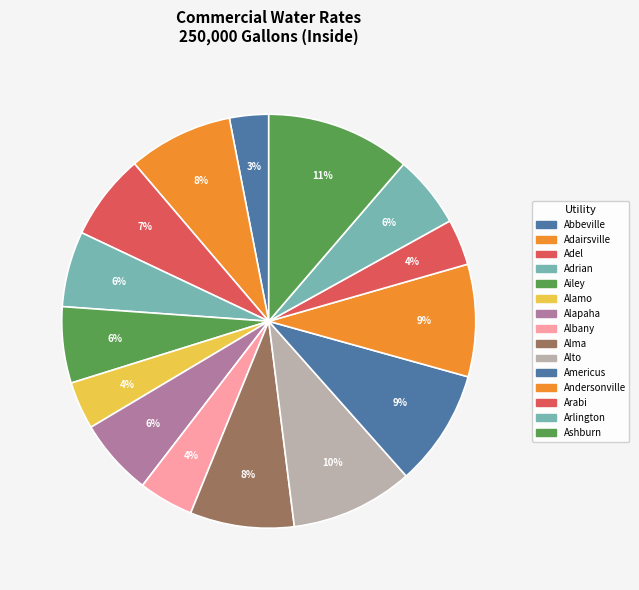

Count the number of slices in the pie.

15